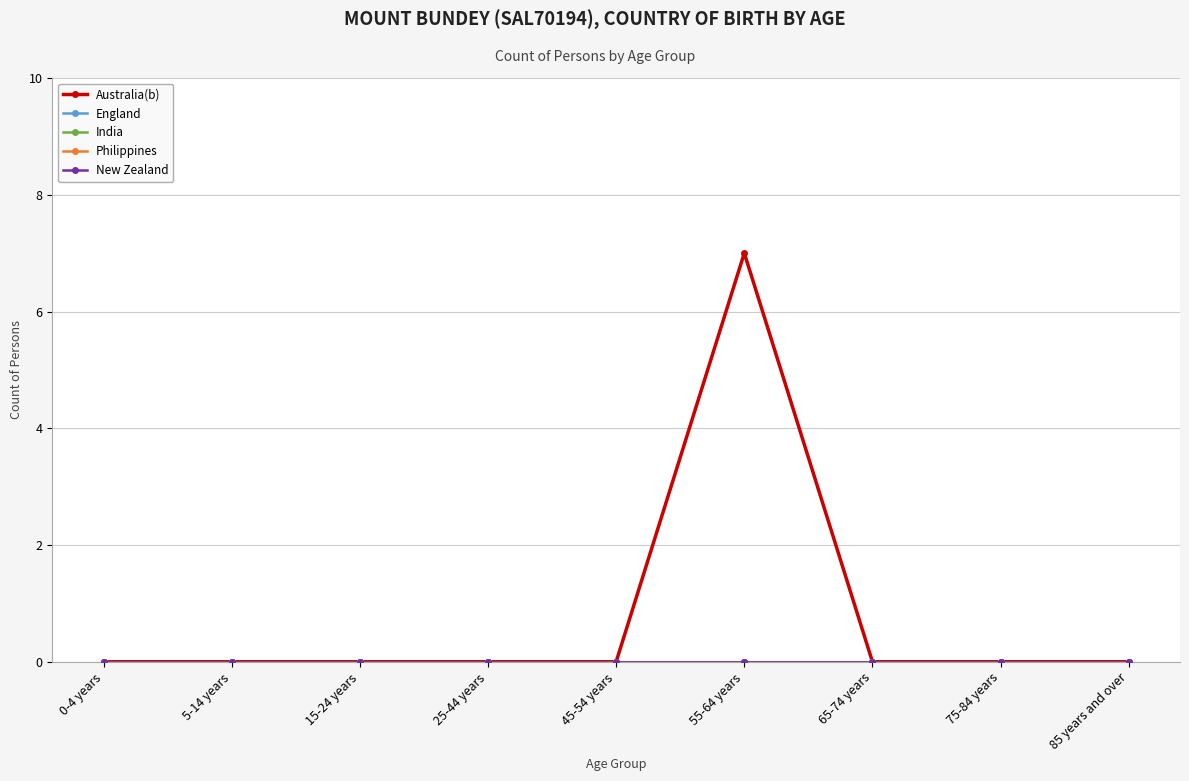

Does the chart have visible grid lines?

Yes